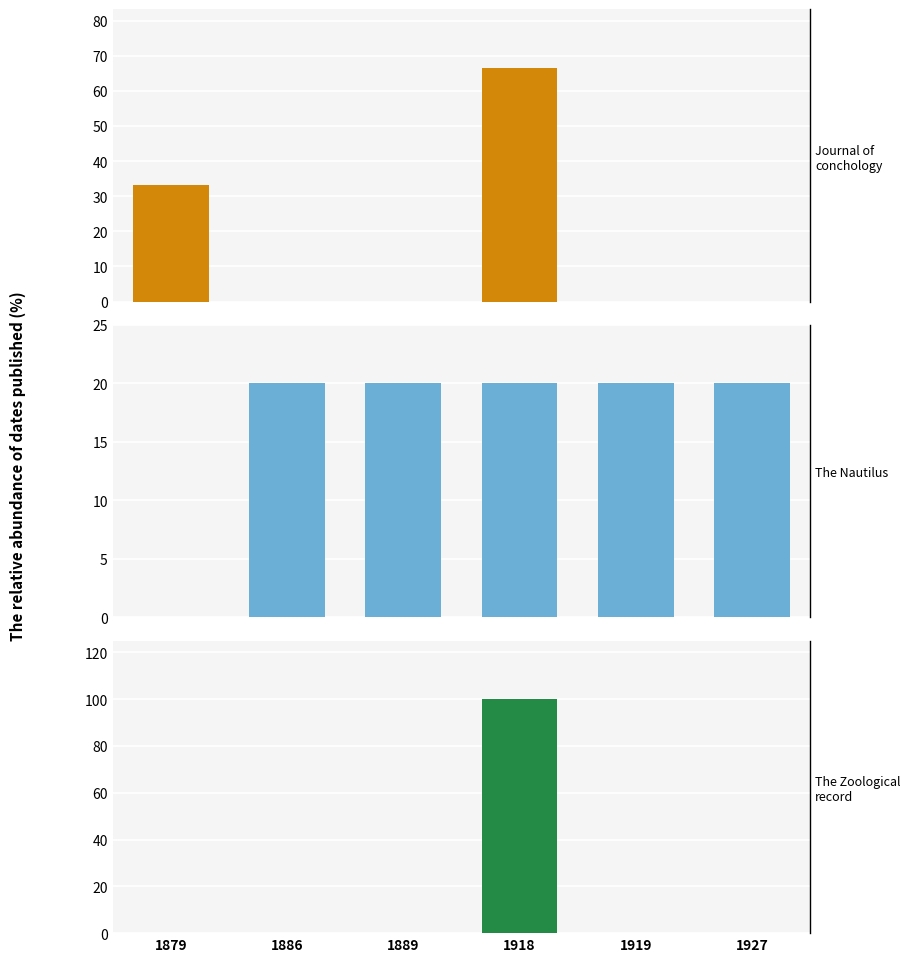

Reading left to right, list all the values displayed in this chart.

Journal of conchology: 1879=33.3	1886=0.0	1889=0.0	1918=66.7	1919=0.0	1927=0.0
The Nautilus: 1879=0.0	1886=20.0	1889=20.0	1918=20.0	1919=20.0	1927=20.0
The Zoological record: 1879=0.0	1886=0.0	1889=0.0	1918=100.0	1919=0.0	1927=0.0